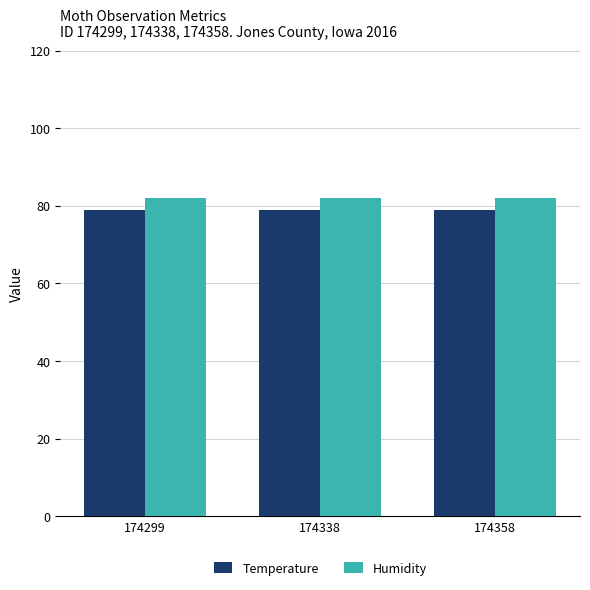

What are all the series names shown in the legend?

Temperature, Humidity